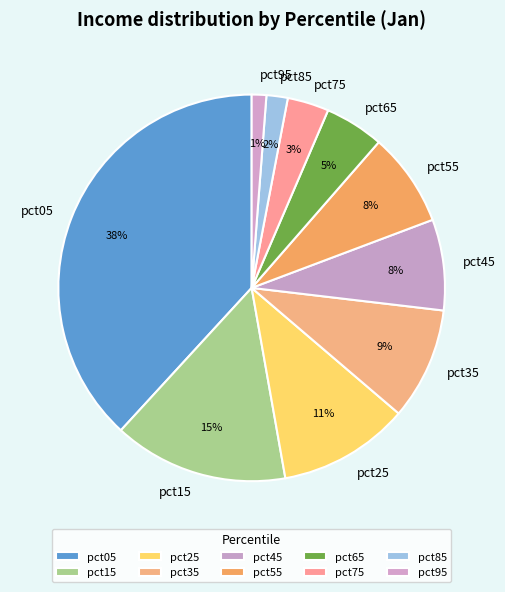

What percentage is the pct95 slice, to the nearest percent?

1%